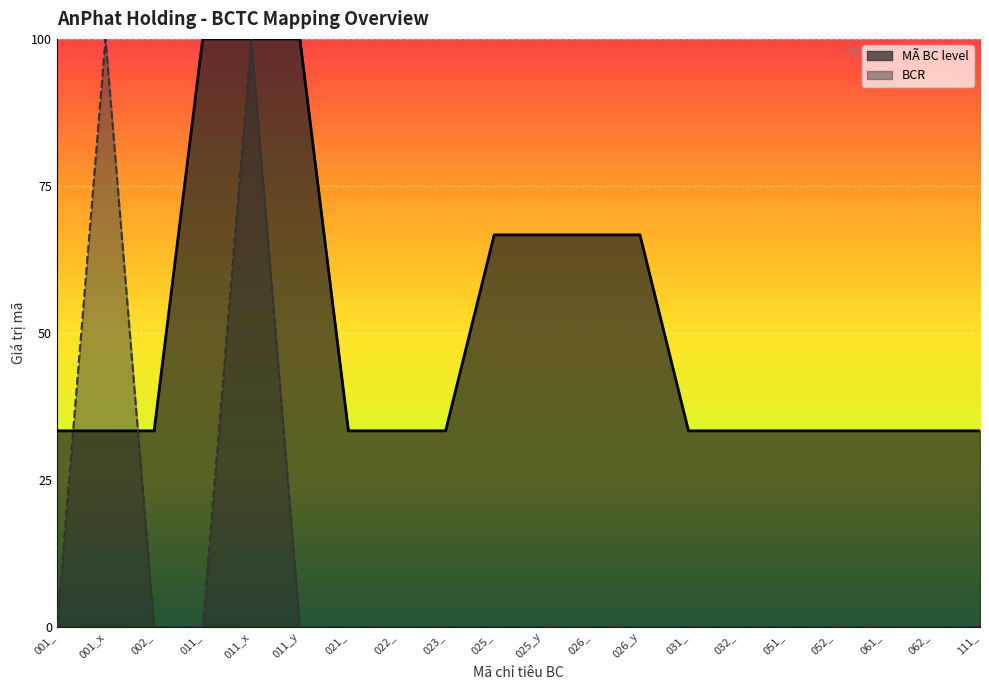

How many series are shown in this chart?

2